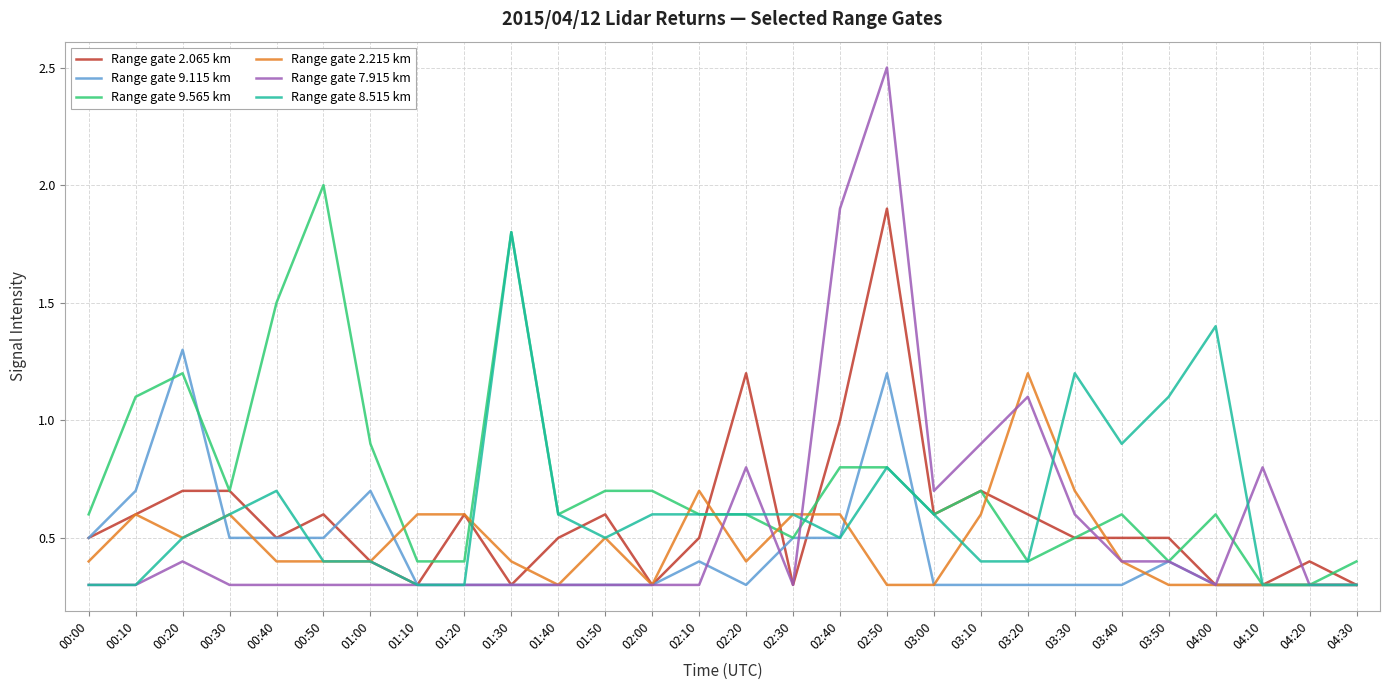

Is the value of Range gate 8.515 km at 01:30 greater than the value of Range gate 7.915 km at 02:50?

No